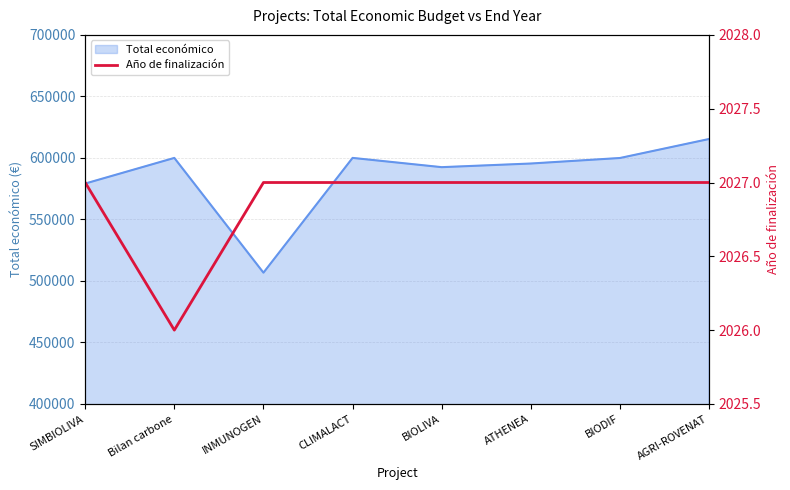

How many values are below 2027?

1